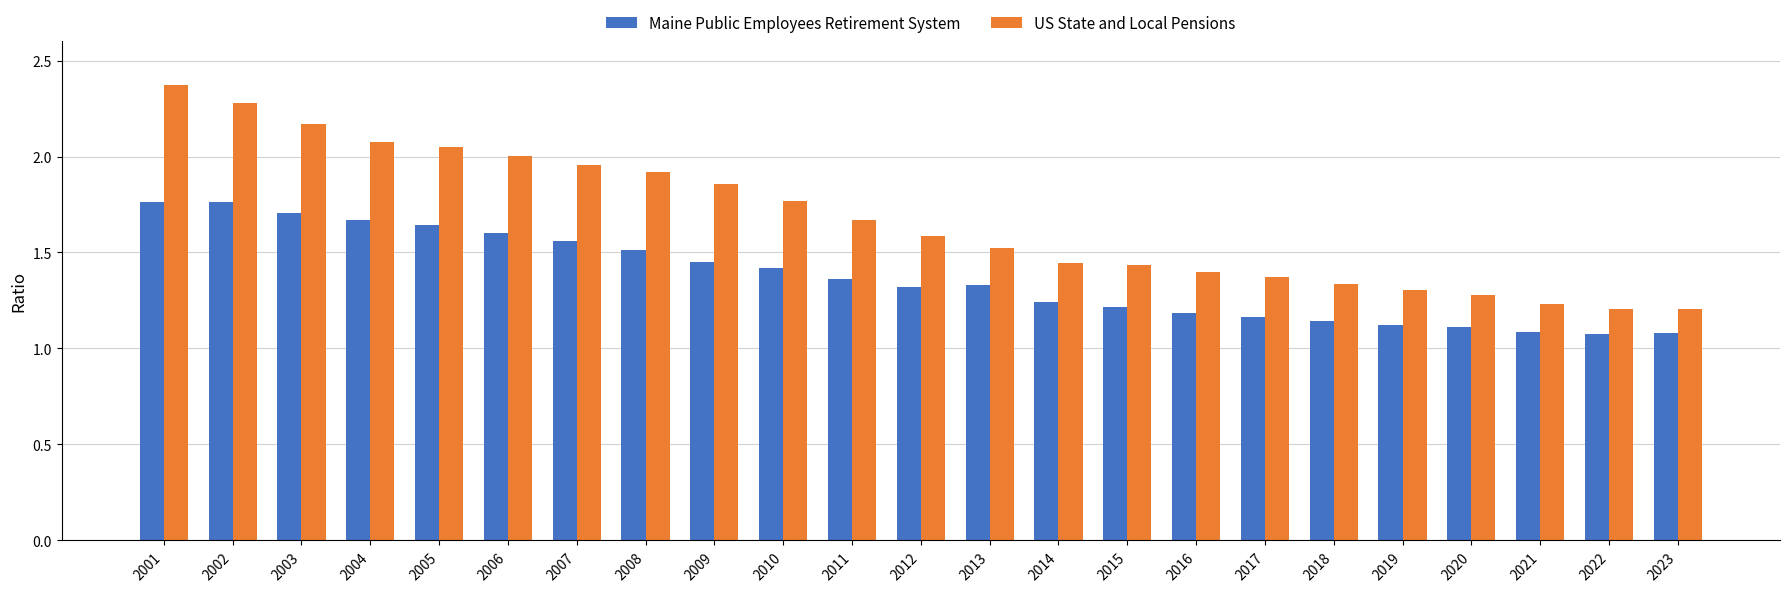

How many categories are shown in the chart?

23